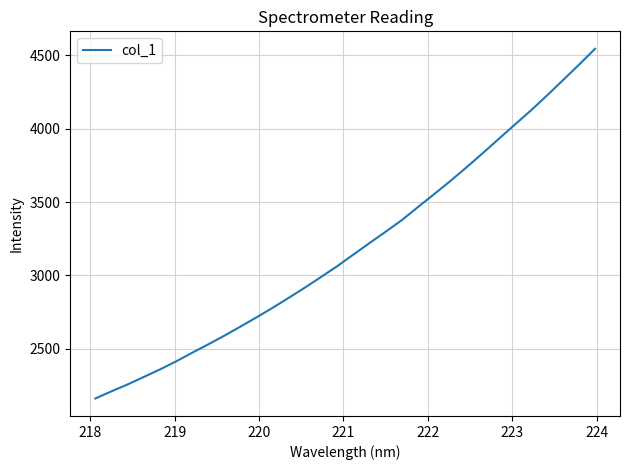

What is the sum of all values?

102133.9